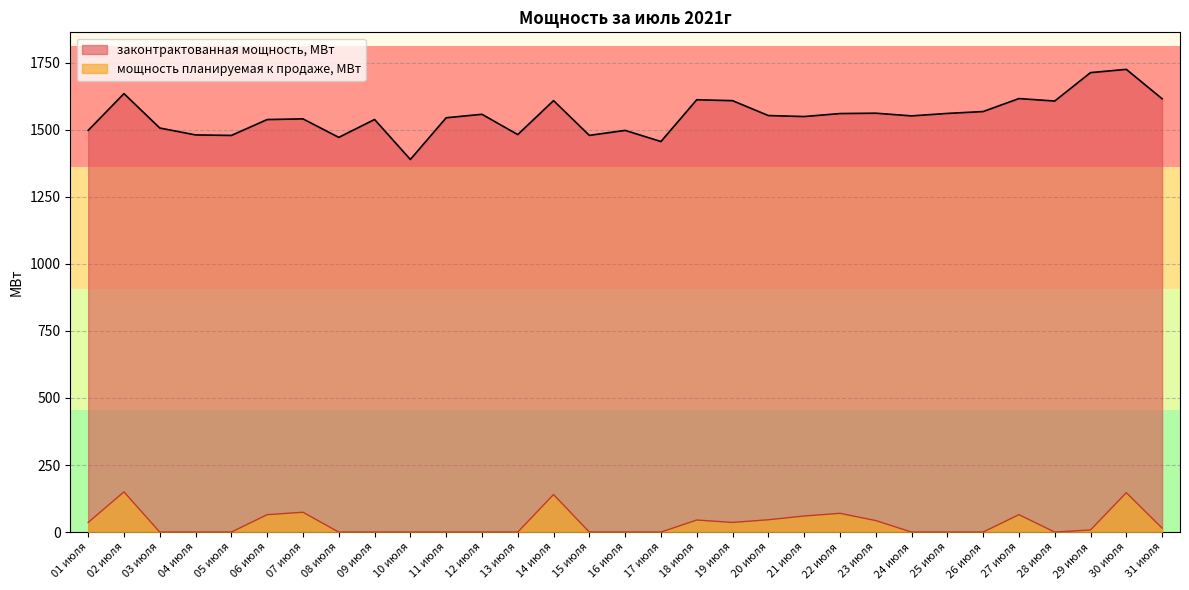

True or false: мощность планируемая к продаже, МВт has more than 0 points higher than both neighbors.

True